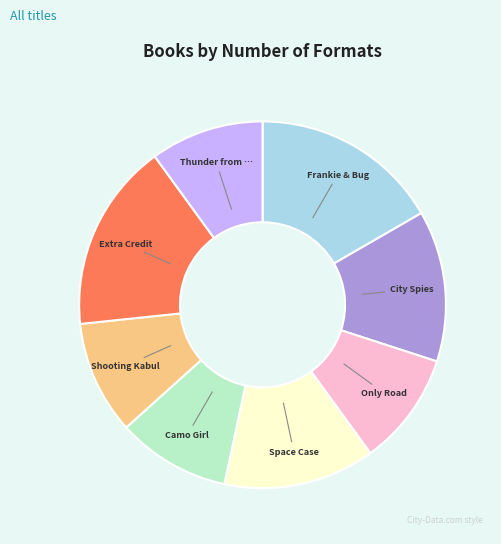

Is there any slice that represents more than half of the pie?

No